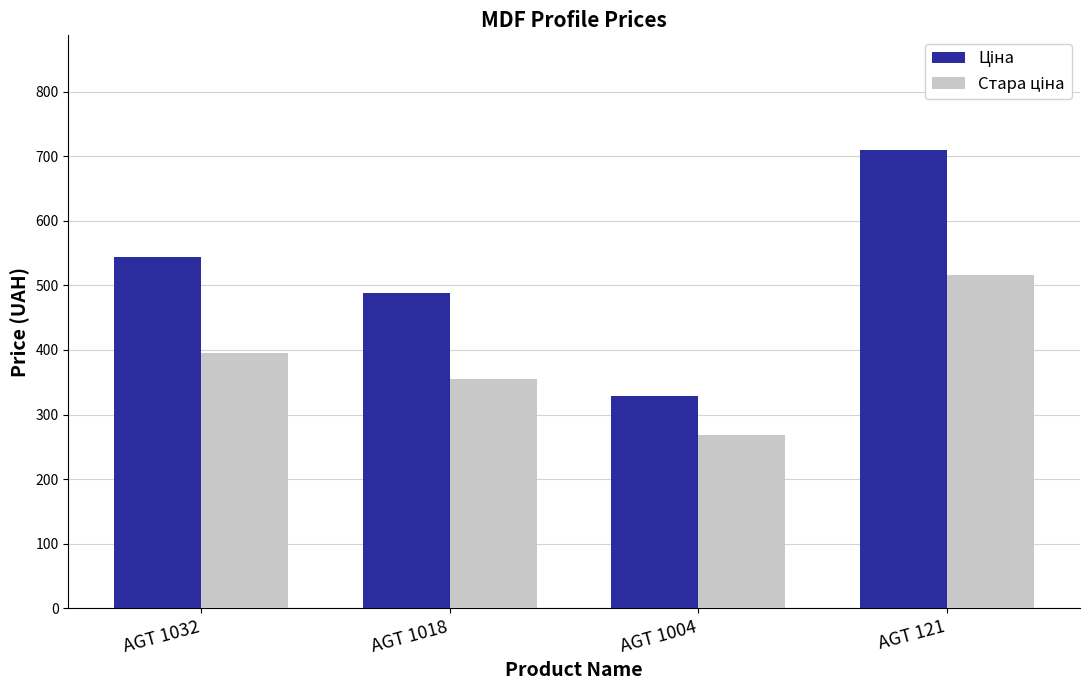

How many data points does each series have?

4